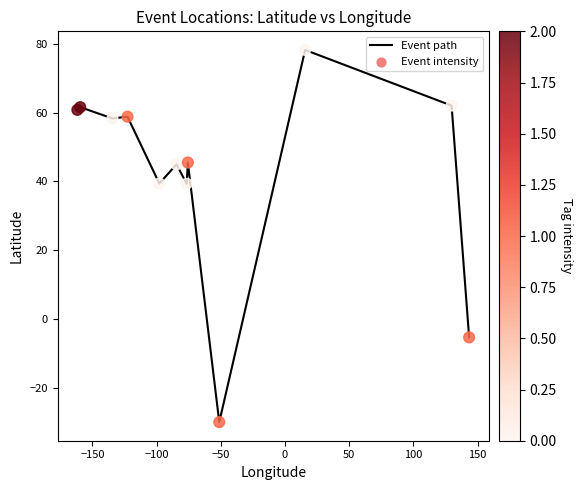

What is the difference between the maximum and minimum values?

108.3